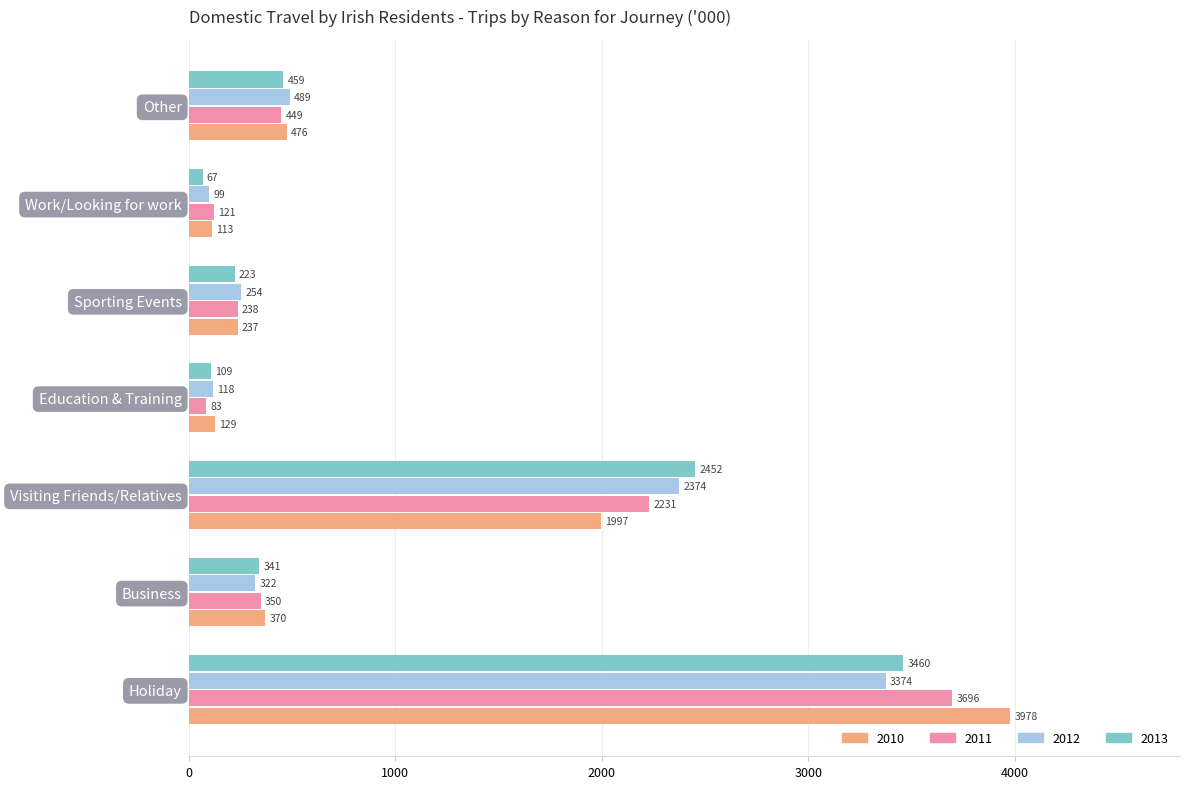

Which series has the largest range (max minus min)?

2010